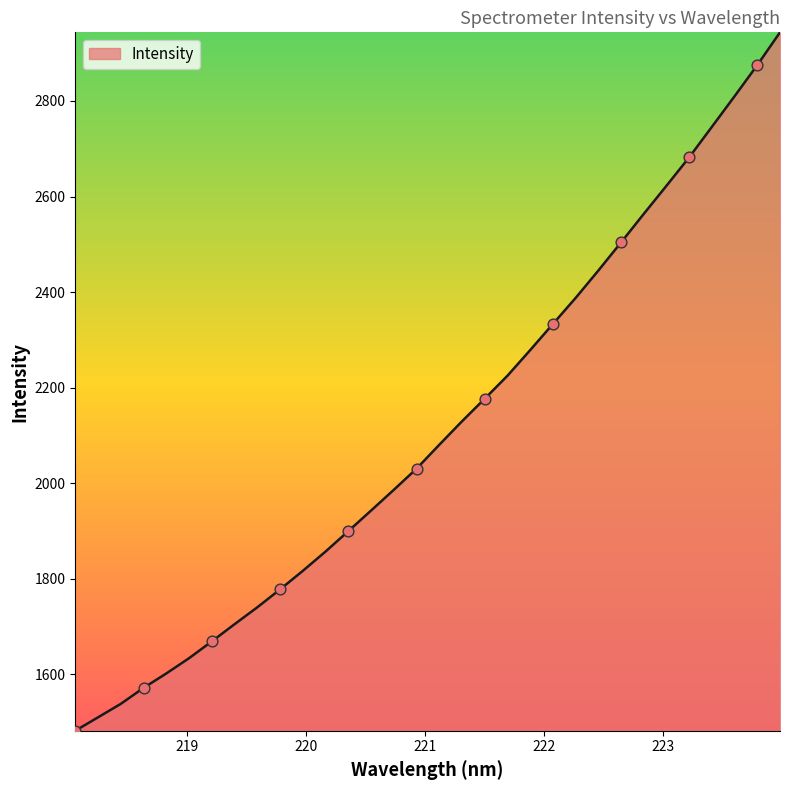

What is the smallest value displayed?

1481.9